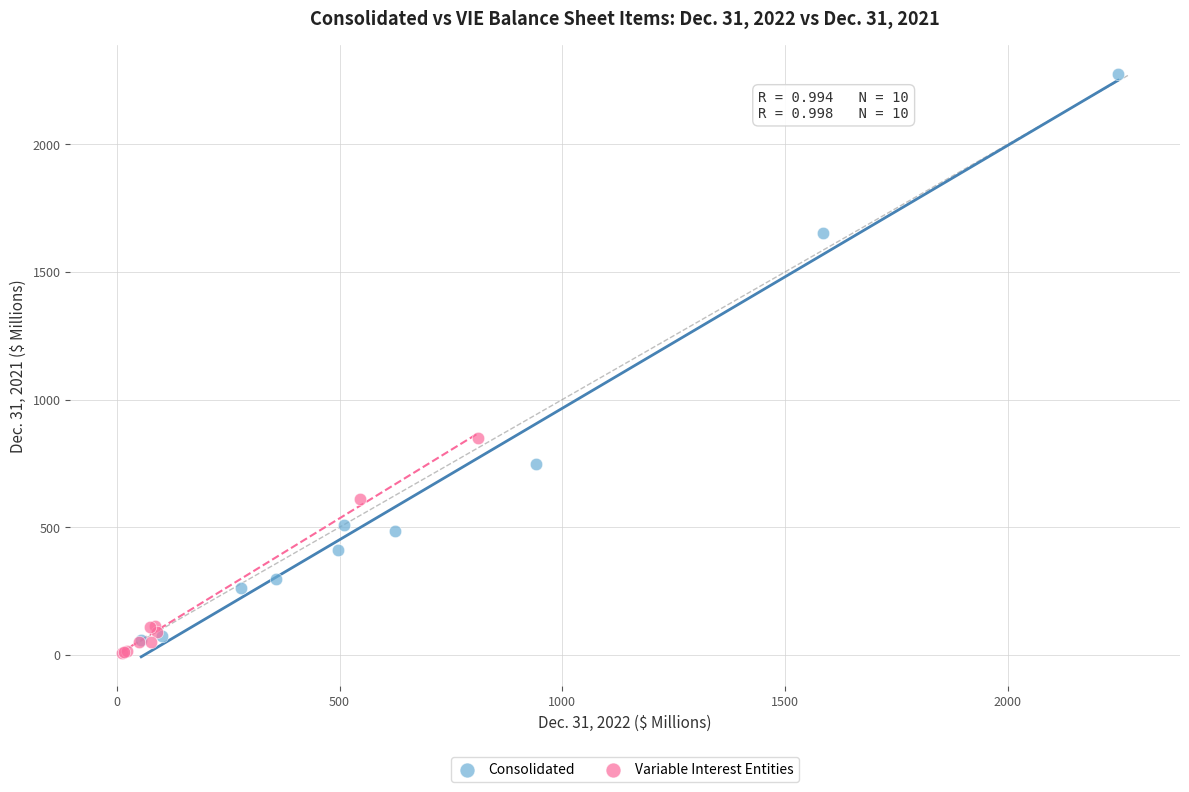

Which series contains the highest Y value?

Consolidated